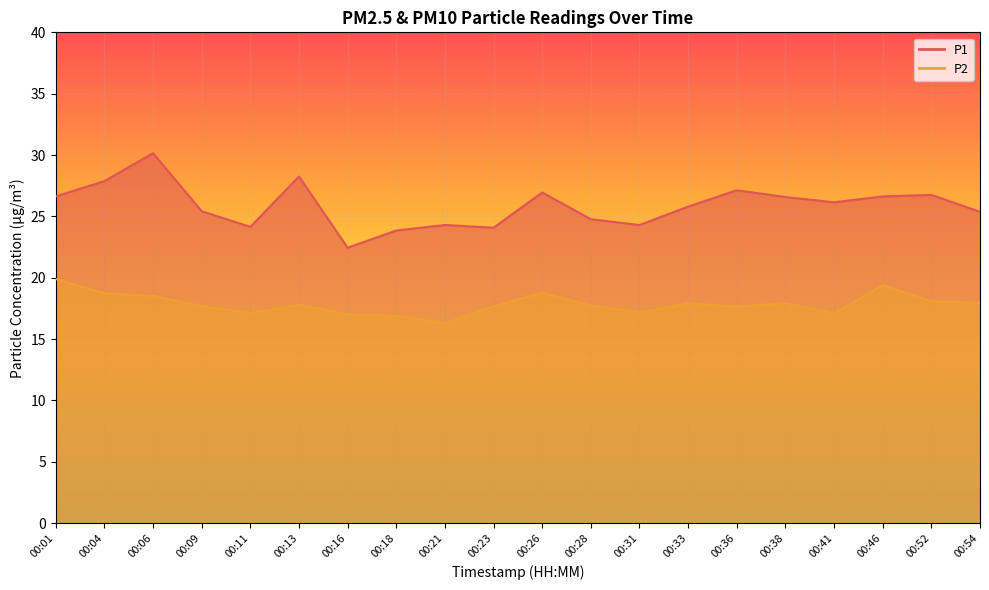

Rank the series at 00:09 from highest to lowest value.

P1, P2